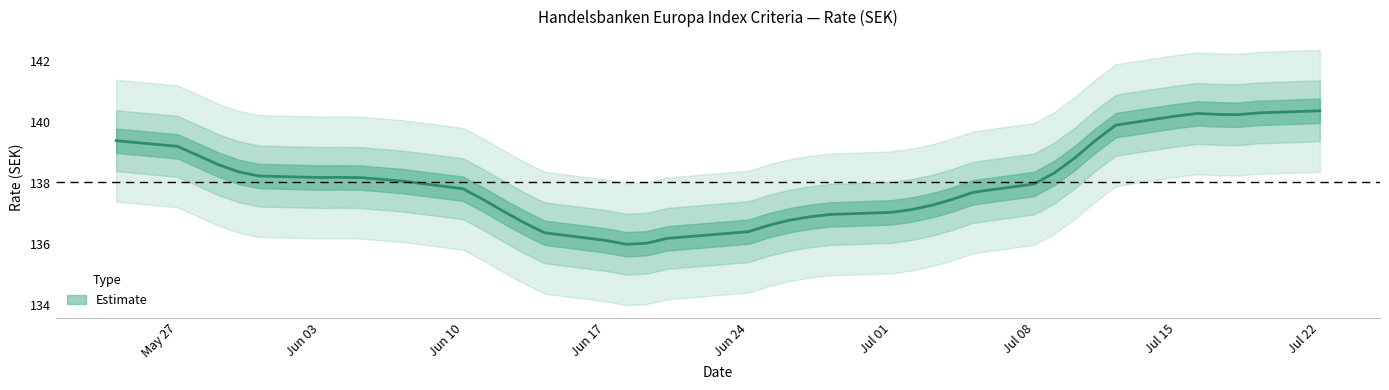

Does the chart display data point markers on the line(s)?

No